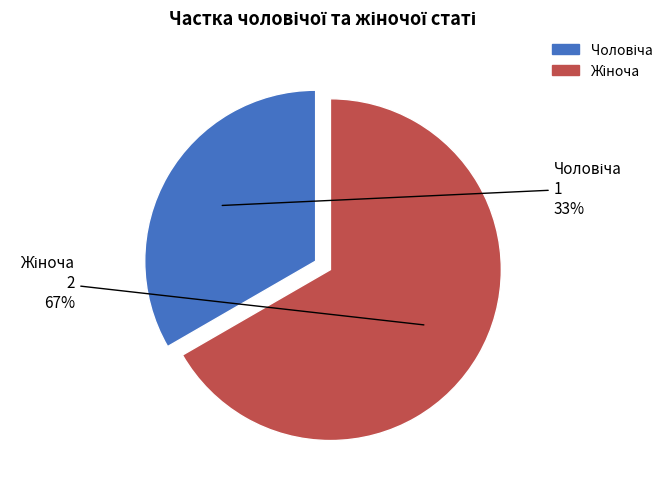

To the nearest percent, what is the average slice percentage?

50%